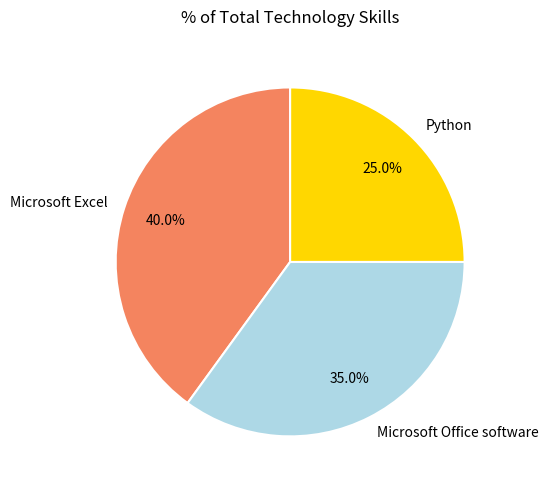

Is there any slice that represents more than half of the pie?

No